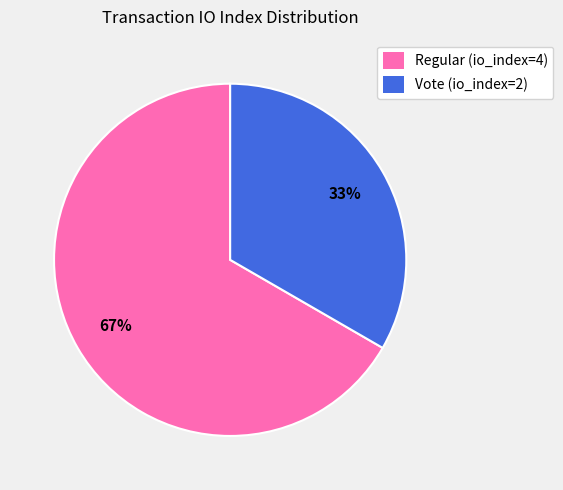

To the nearest percent, what portion does Regular (io_index=4) represent?

67%